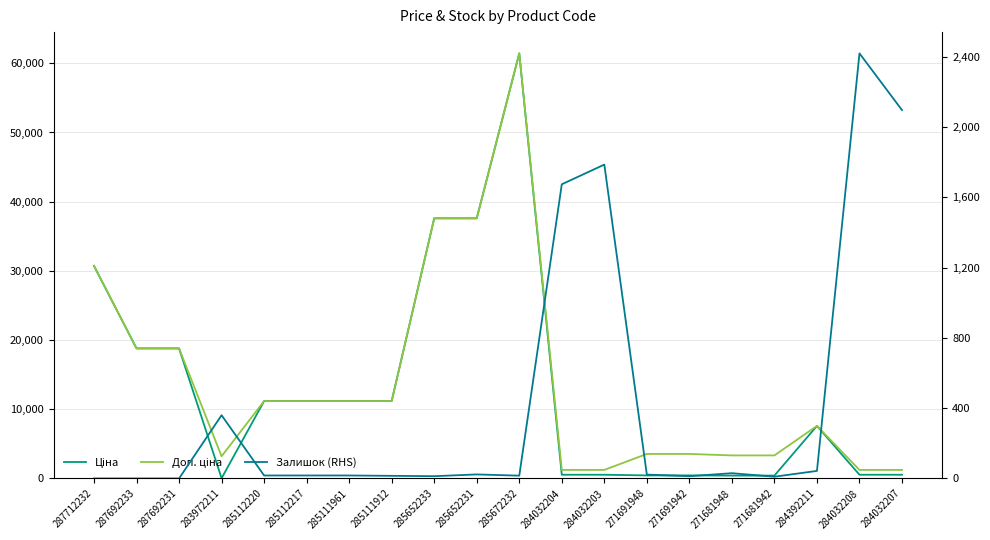

Is the value of Доп. ціна at 284032207 greater than the value of Залишок (RHS) at 287692233?

Yes